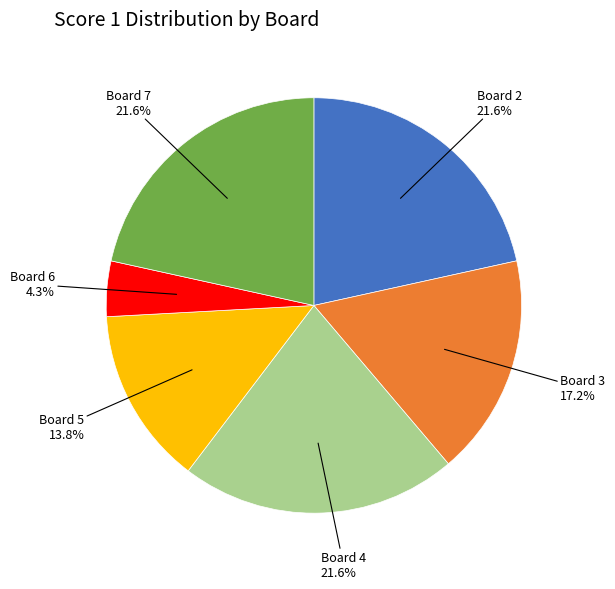

Is there a majority slice in this chart?

No